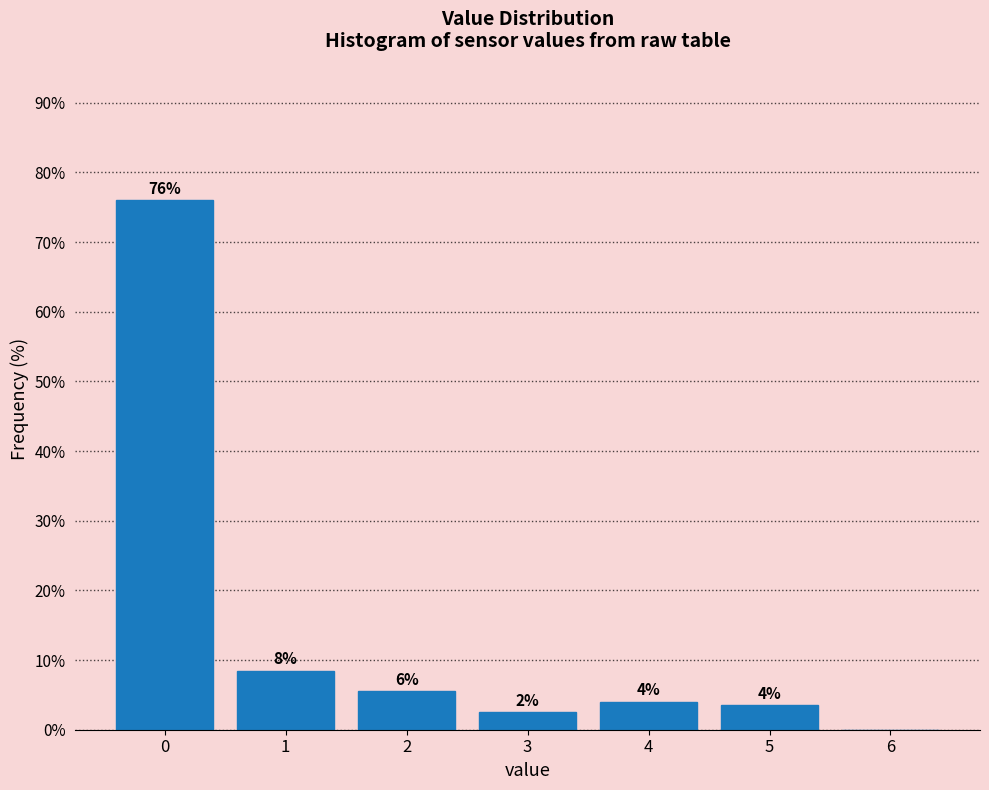

What is the sum of all values?

100.0